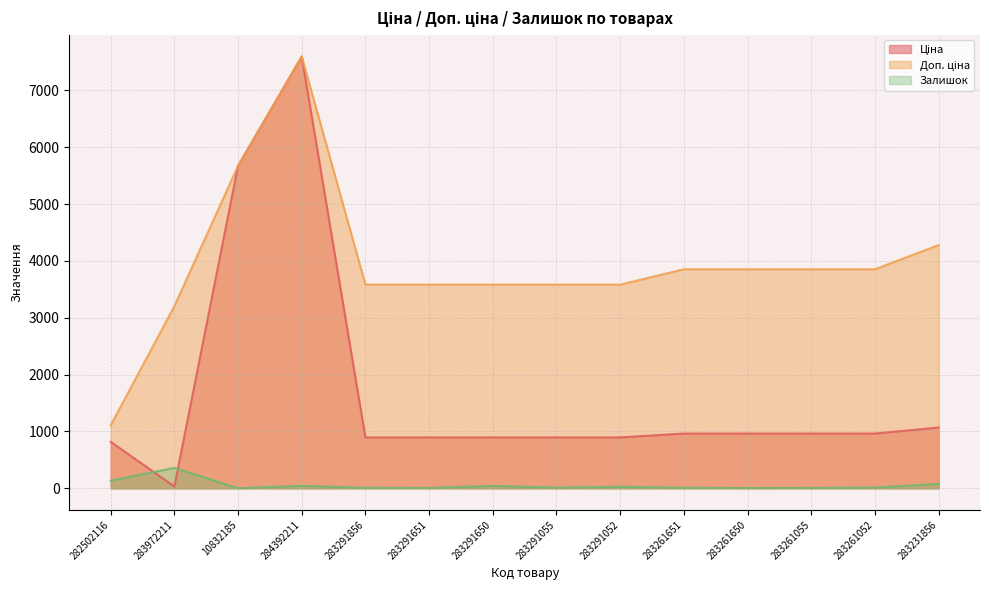

Is it true that Ціна equals 1807.2 at 283231856?

False